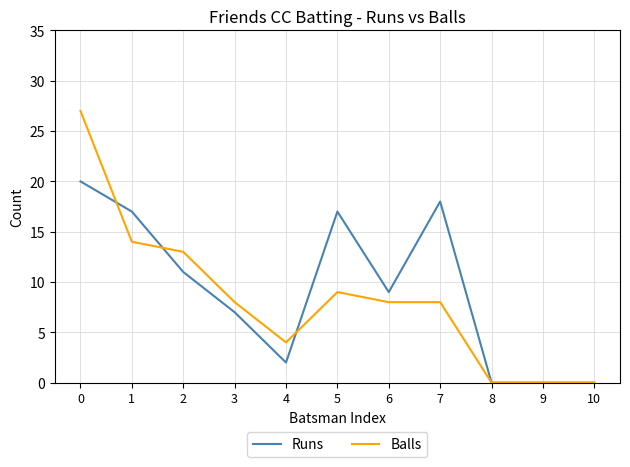

True or false: Runs has more than 1 interior local peaks.

True